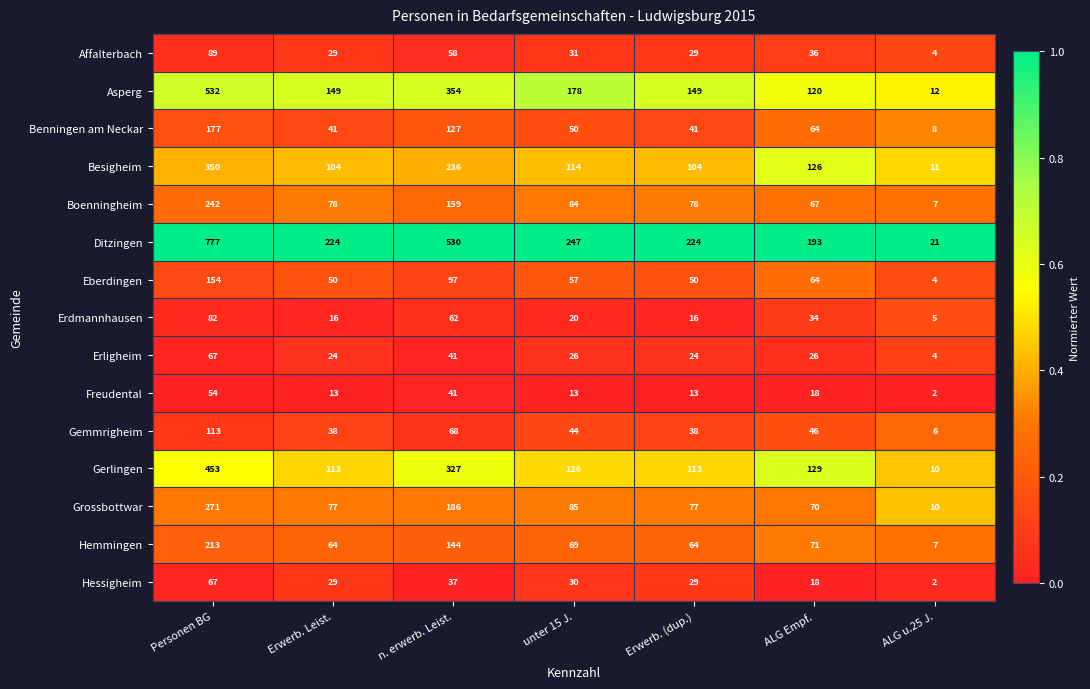

Which category has the highest value in the Erligheim series?

Personen BG